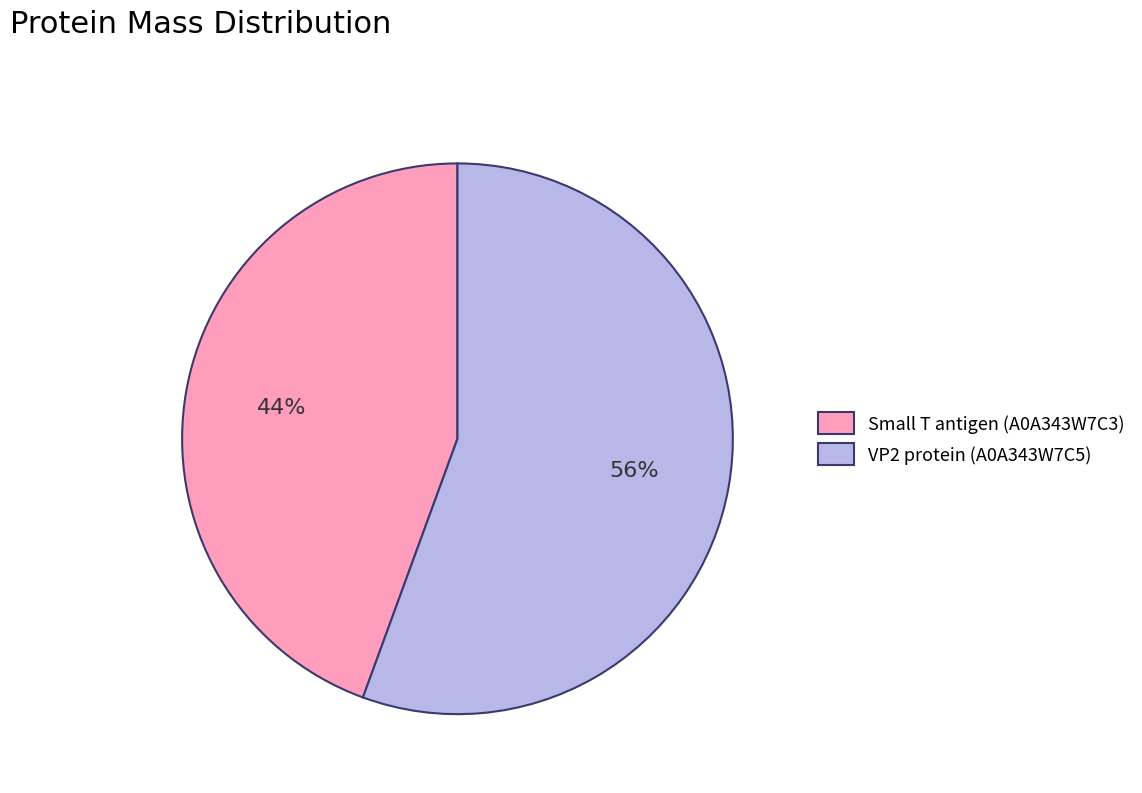

How many segments does this pie chart have?

2